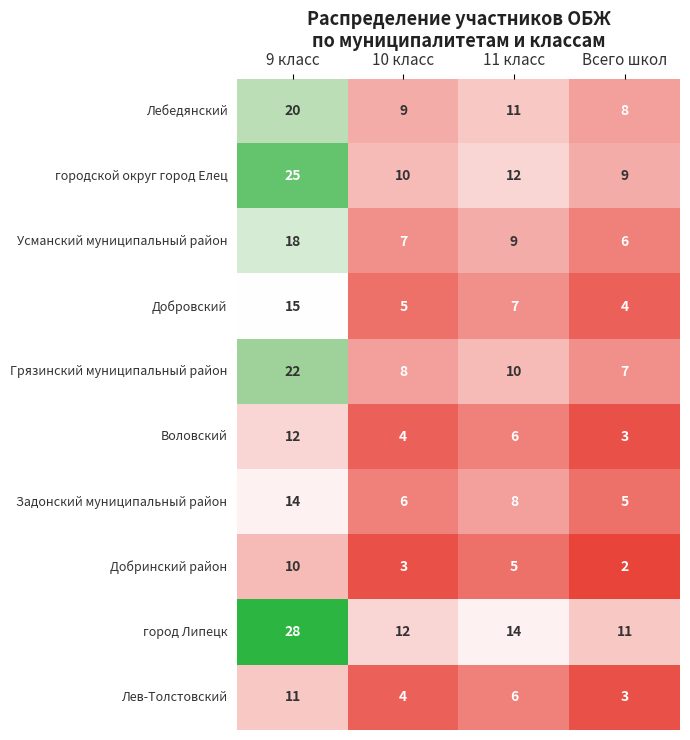

The Усманский муниципальный район series shows 7 at 10 класс. True or false?

True